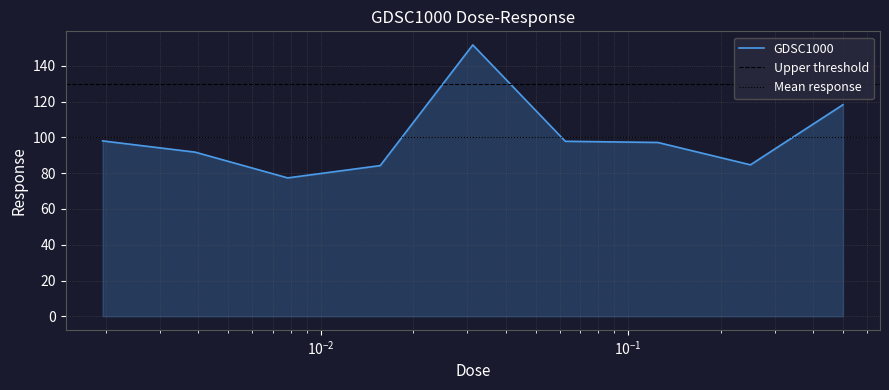

Reading left to right, extract all data points from this chart.

98.1	91.8	77.4	84.3	151.8	97.9	97.2	84.7	118.3